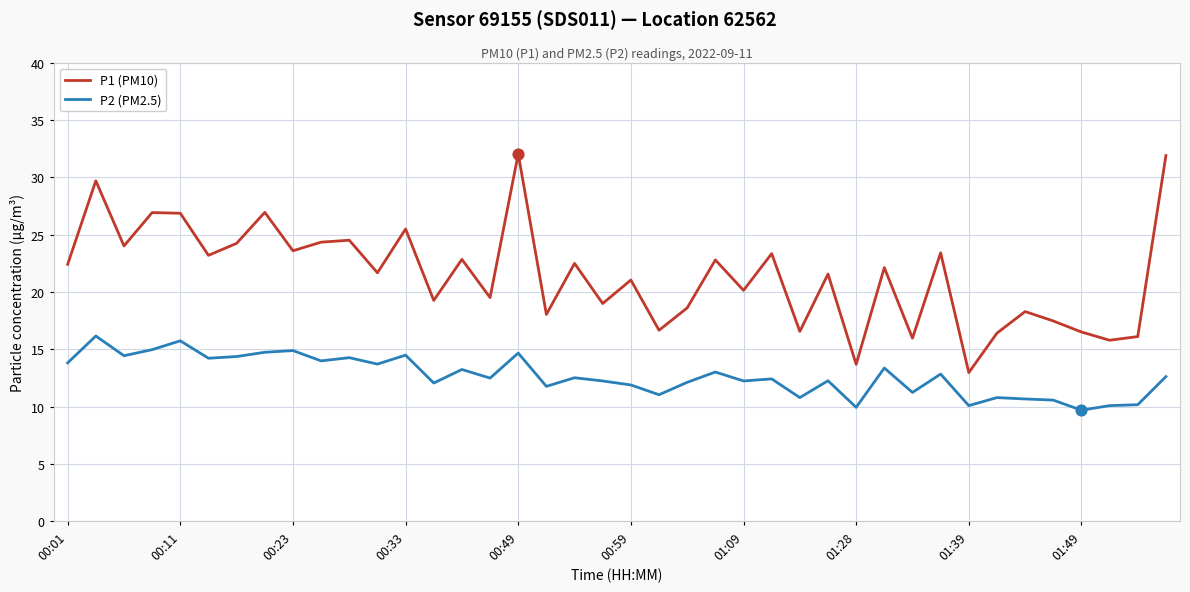

Which series has the largest total across all categories?

P1 (PM10)